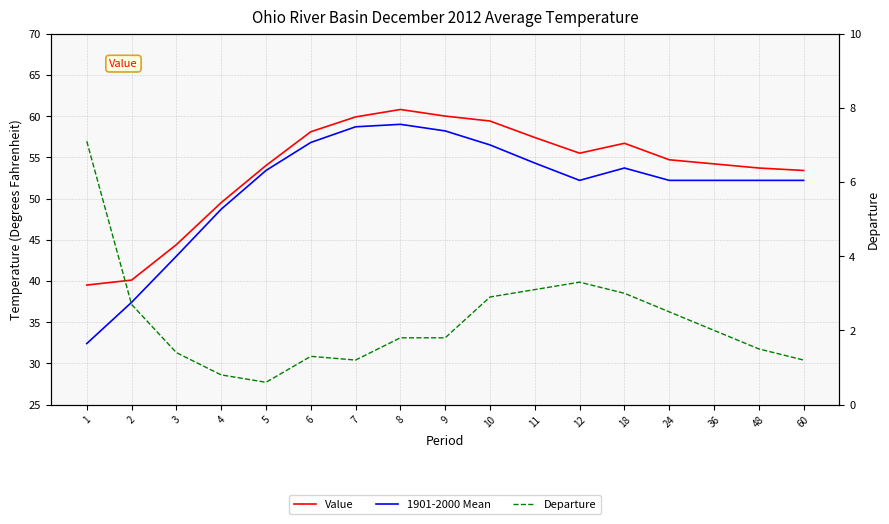

At which label does Departure reach its minimum?

5